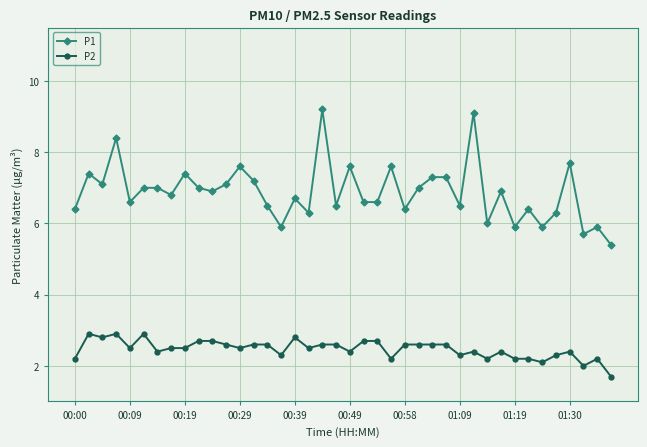

What is the highest value of the P2 series?

2.9